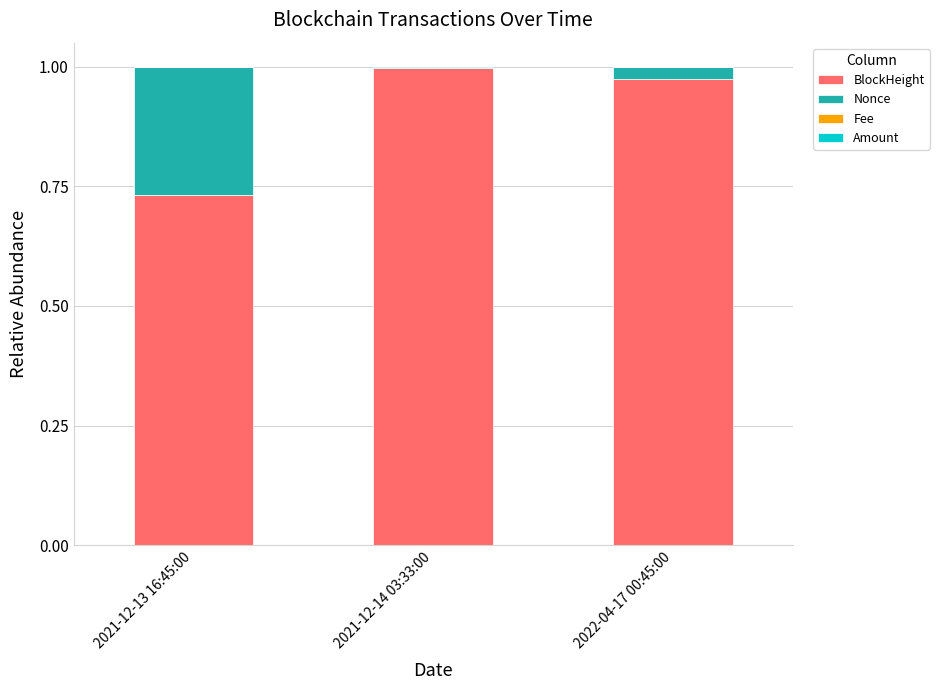

Are the bars grouped side by side (vs. stacked)?

No